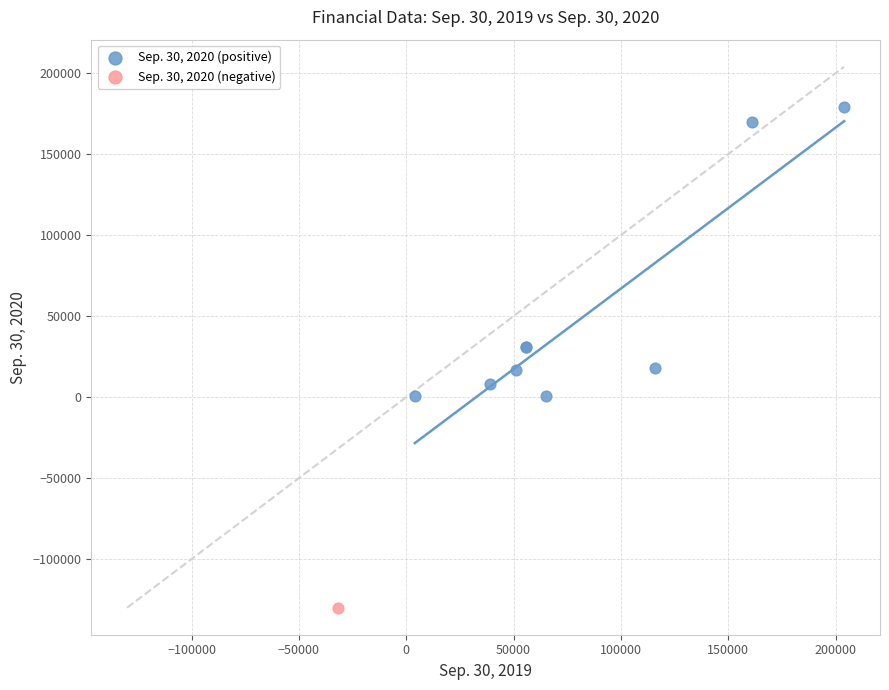

What are all the series names shown in the legend?

Sep. 30, 2020 (positive), Sep. 30, 2020 (negative)